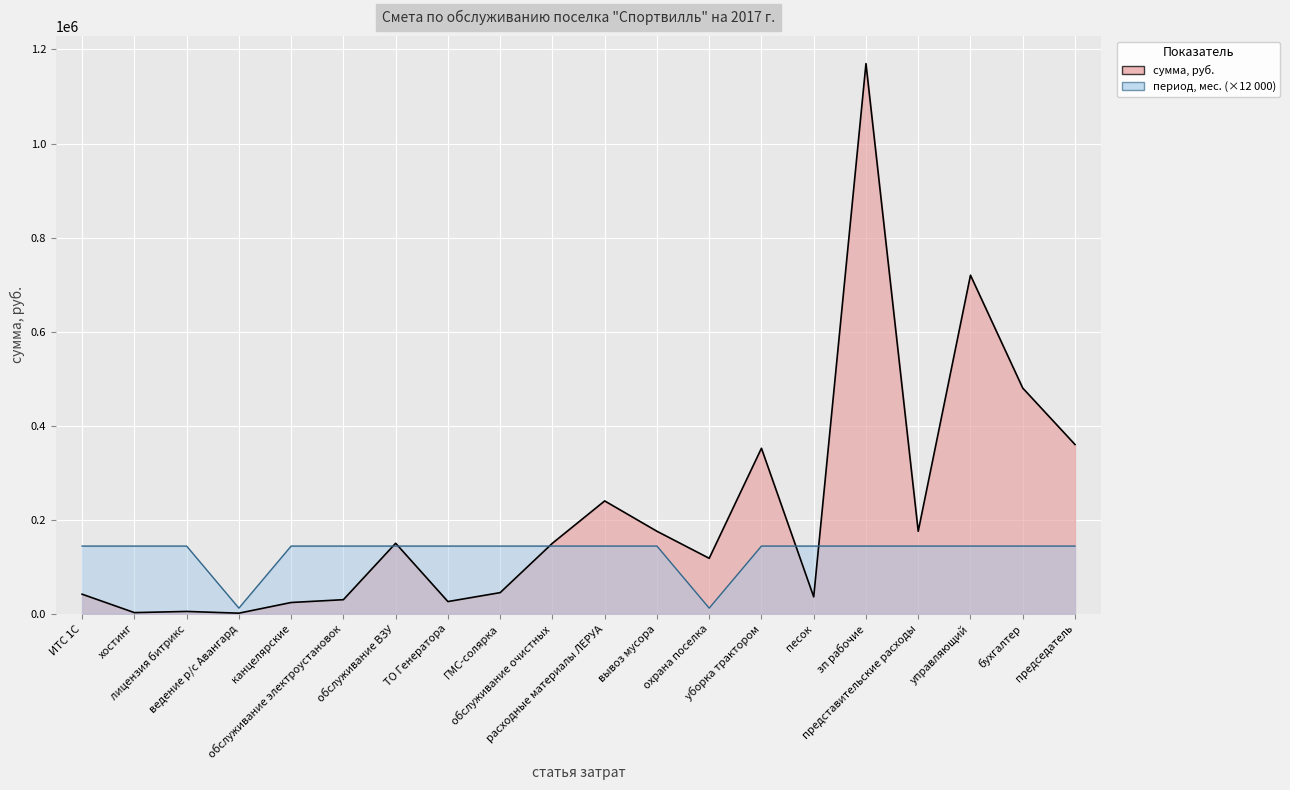

At which category is the sum across all series the highest?

зп рабочие